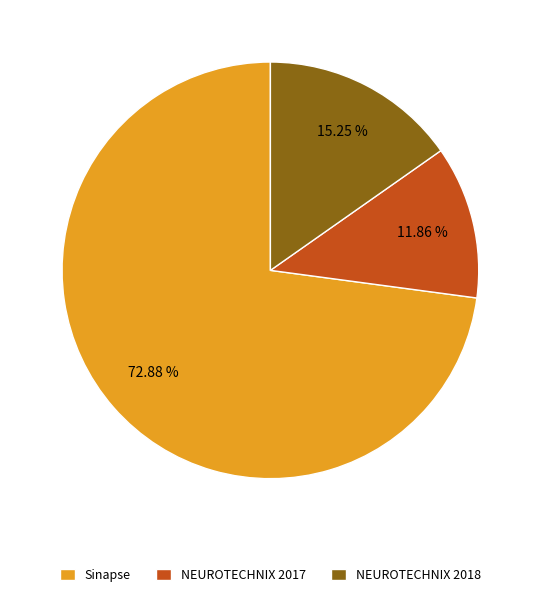

How many slices are in this pie chart?

3